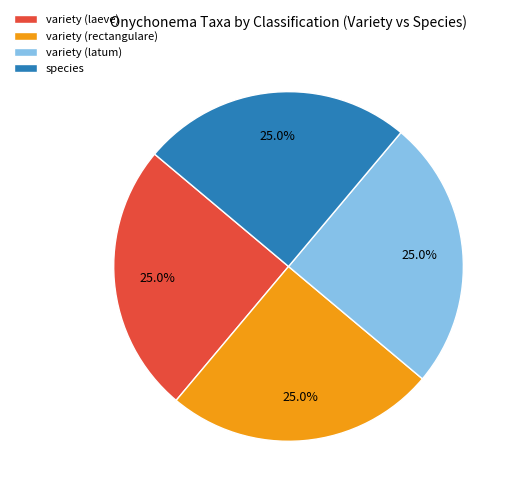

Is it true that species is 33% of the pie?

False